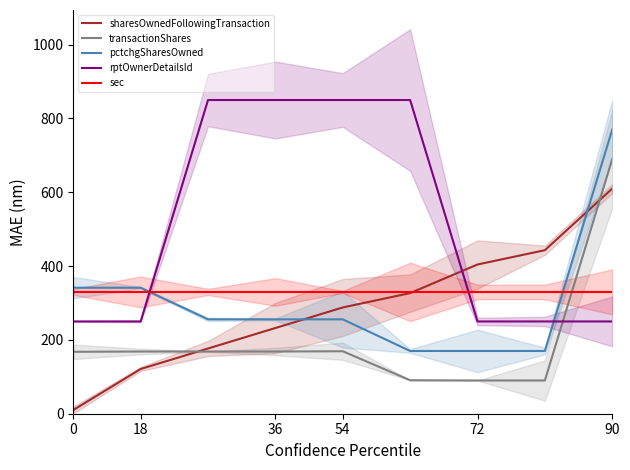

Is the value of transactionShares at 72 greater than the value of pctchgSharesOwned at 36?

No